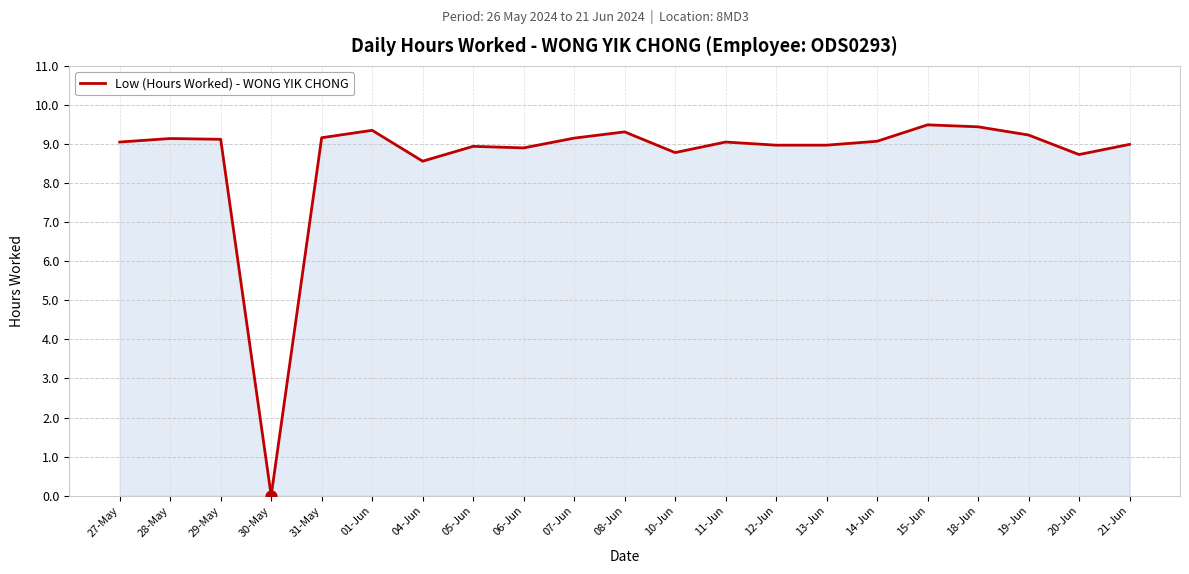

What is the ratio of the value at 01-Jun to the value at 07-Jun?

1.0